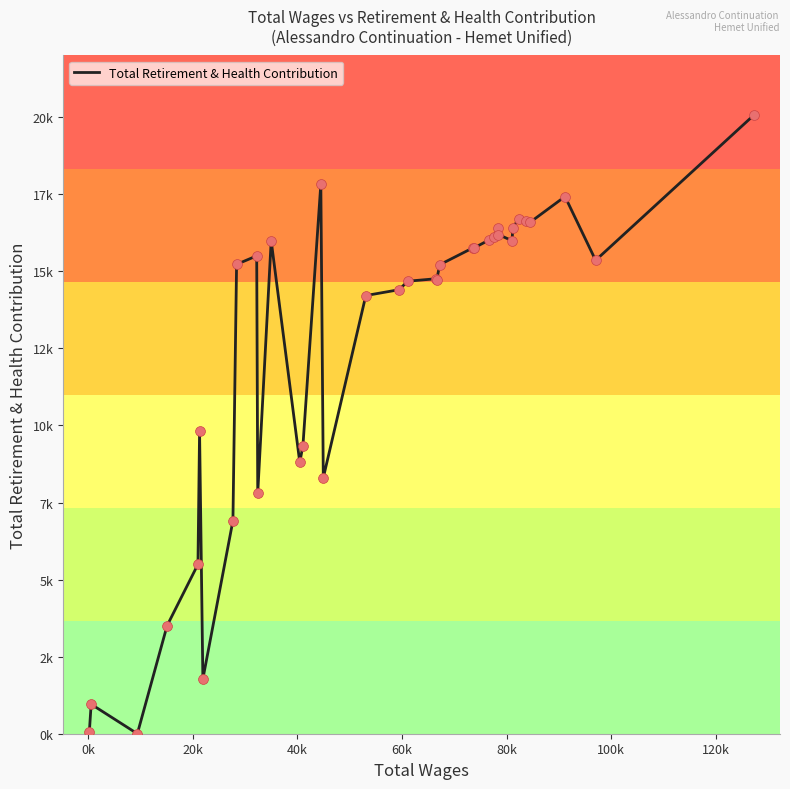

Does the chart have visible grid lines?

No